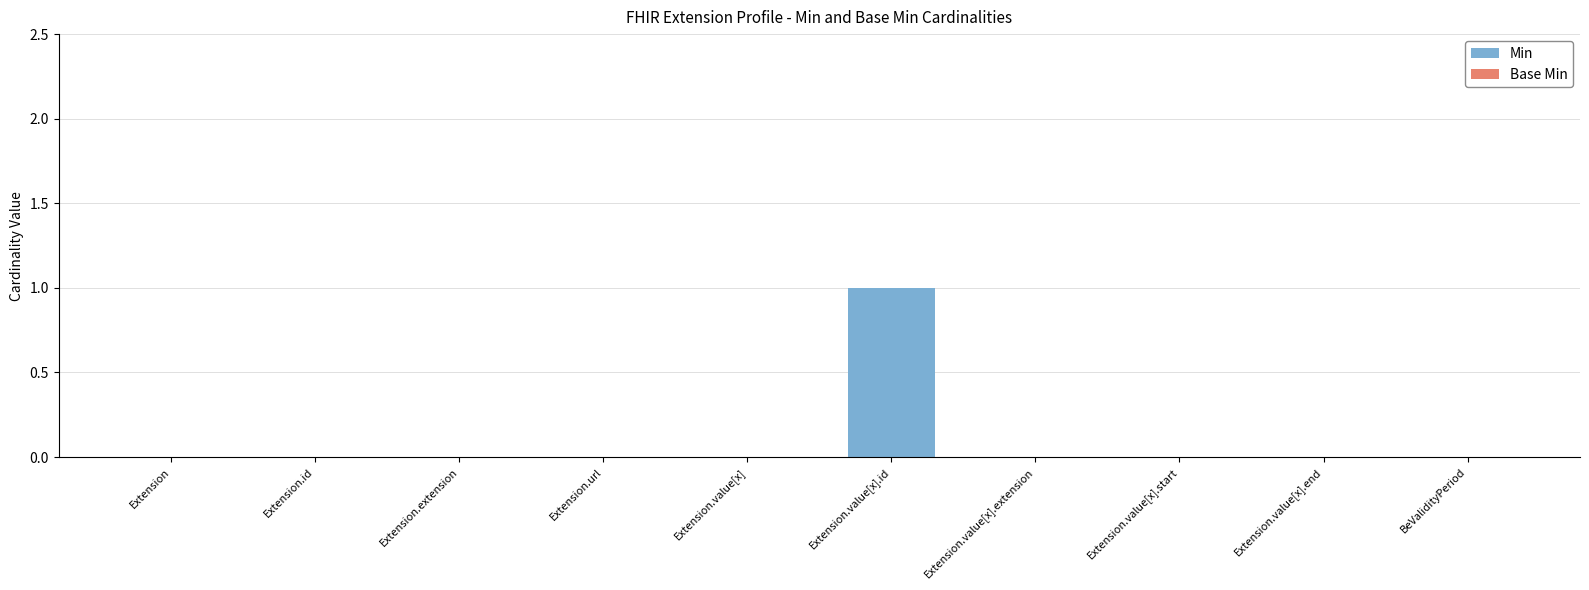

The value at Extension.url is 0. True or false?

True